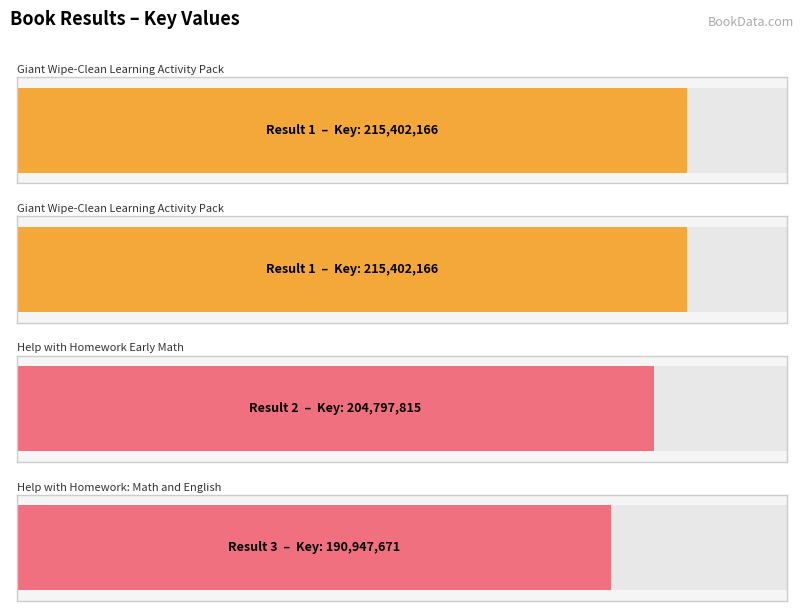

What is the sum of the values at 1 and 1?

430804332